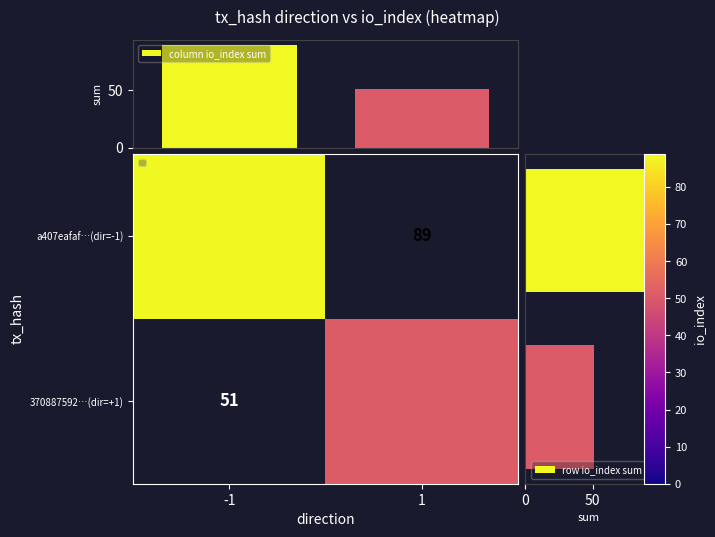

Count the column io_index sum values in the range 51 to 89.

2